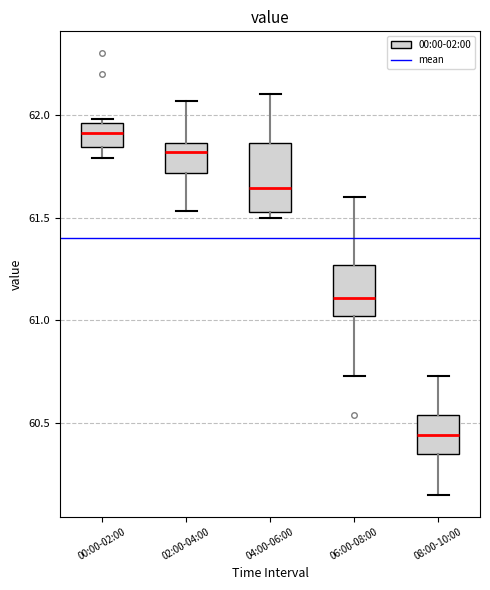

Reading left to right, read every box against the y-axis: the position of its median line, the range the box covers, and the ends of its whiskers. The values are not printed on the chart, so give them approximately, as read against the axis.

00:00-02:00: median 61.90, box 61.85 to 61.95, whiskers 61.80 to 62.00
02:00-04:00: median 61.80, box 61.70 to 61.85, whiskers 61.55 to 62.05
04:00-06:00: median 61.65, box 61.55 to 61.85, whiskers 61.50 to 62.10
06:00-08:00: median 61.10, box 61.00 to 61.25, whiskers 60.75 to 61.60
08:00-10:00: median 60.45, box 60.35 to 60.55, whiskers 60.15 to 60.75